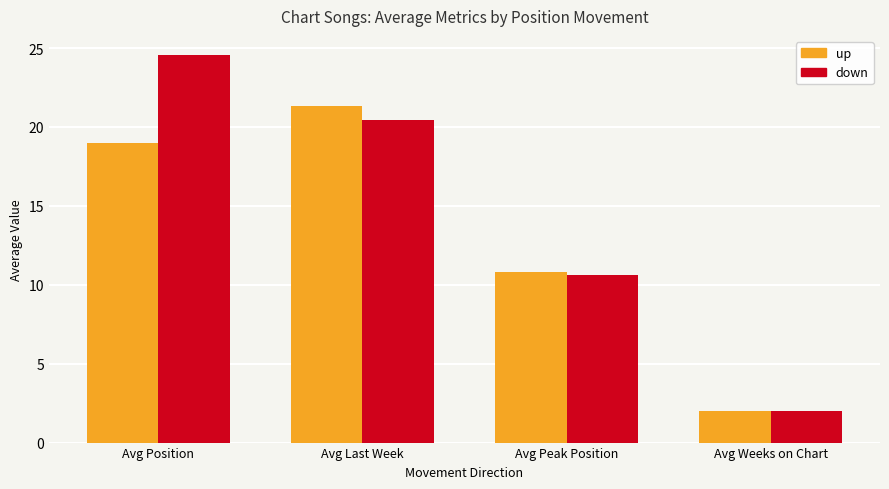

How many data points in down are above 20?

2